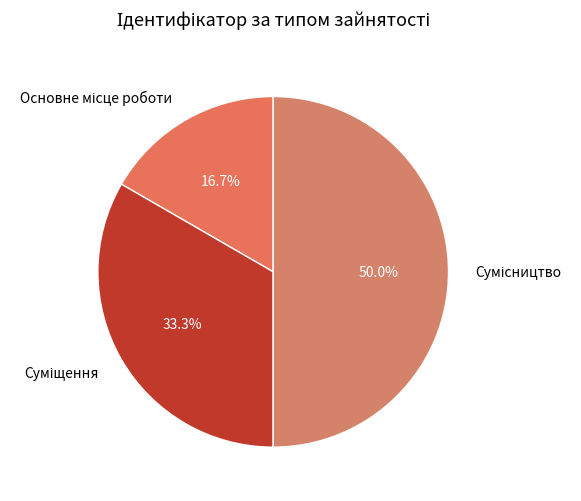

How many segments does this pie chart have?

3